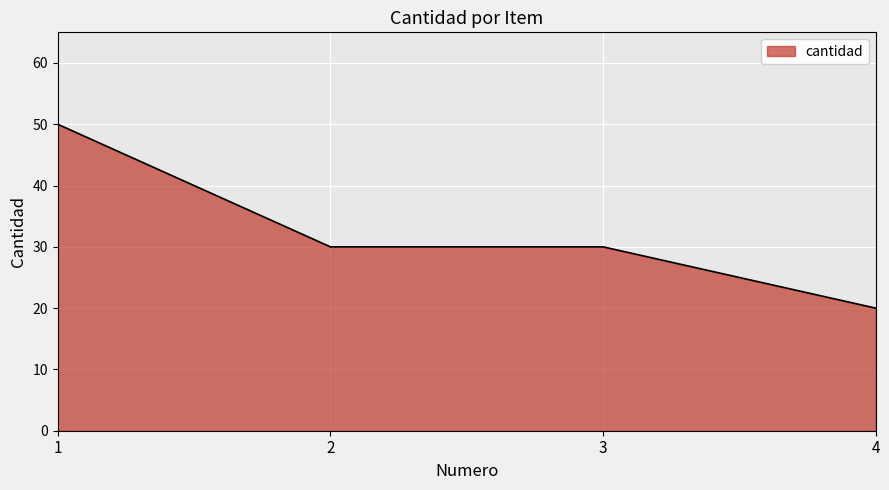

At which category does the chart reach its peak across all series?

1